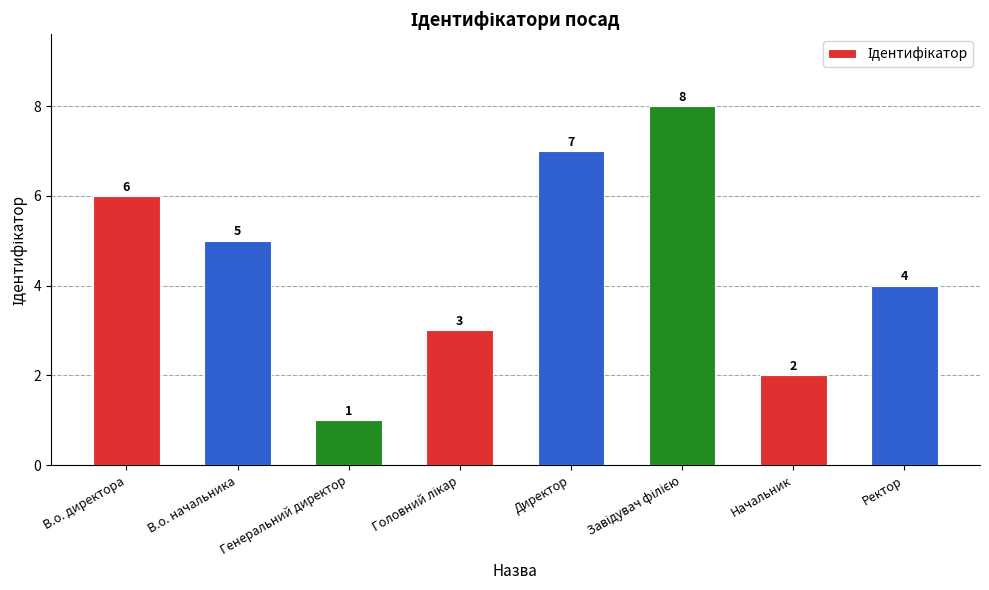

What is the ratio of the value at Директор to the value at Начальник?

3.5